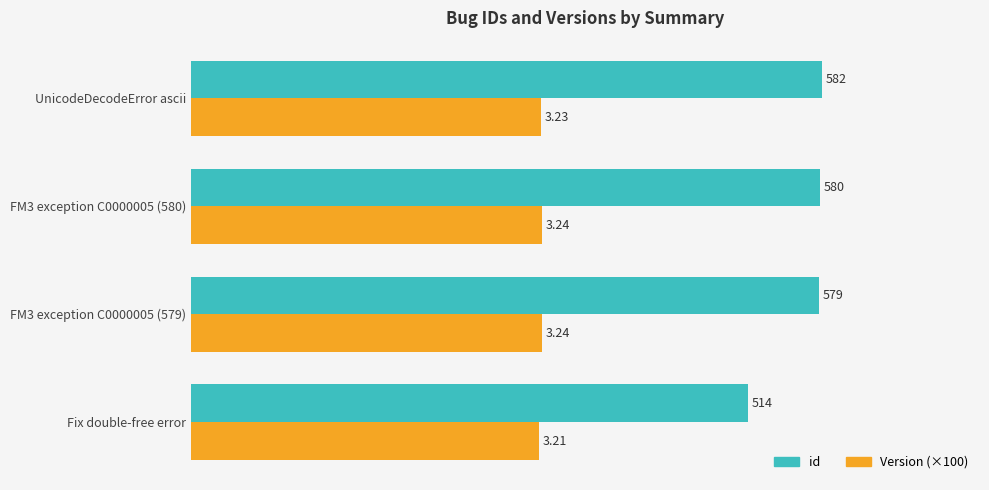

Which label corresponds to the largest value in the chart?

UnicodeDecodeError ascii